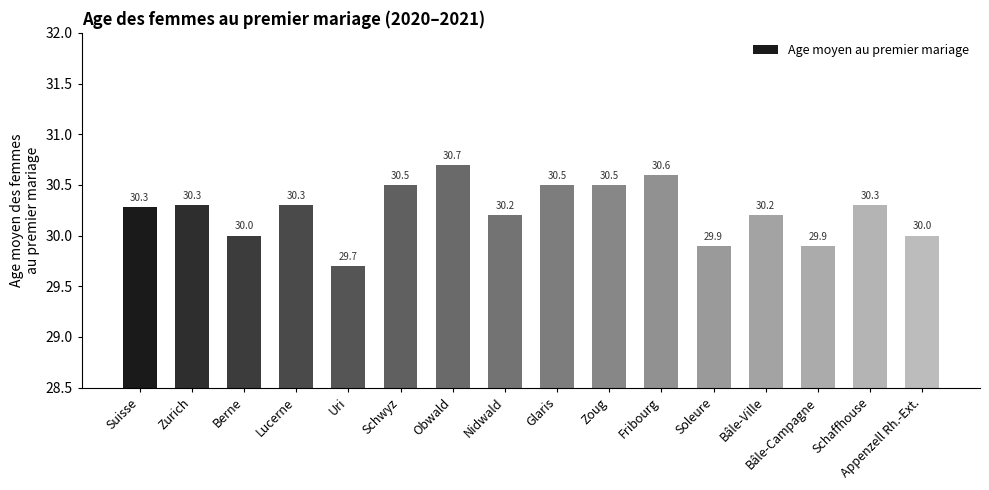

Which has a higher value, Fribourg or Lucerne?

Fribourg